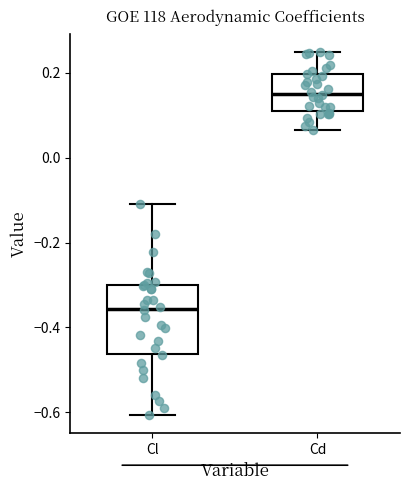

Which box has the lowest median line?

Cl